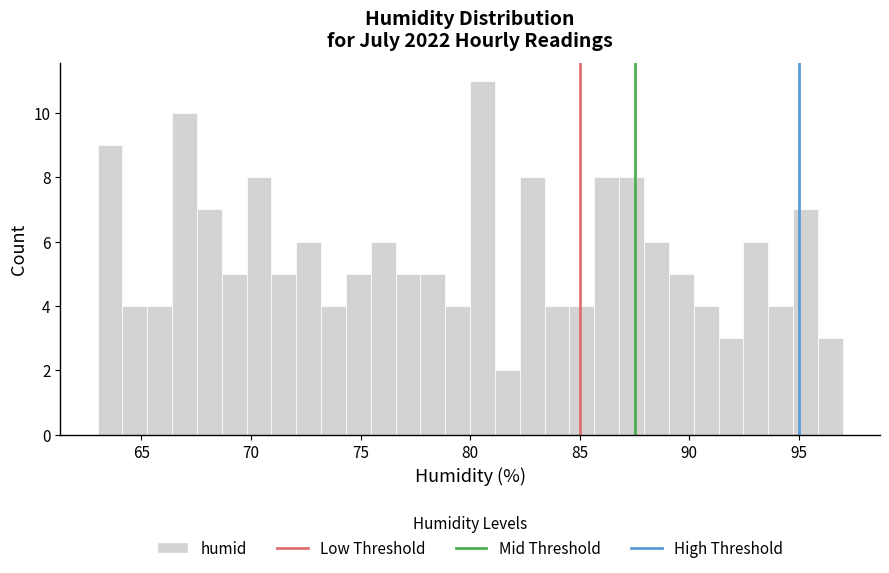

Read against the x-axis, roughly where is the centre of the tallest bar?

80.5